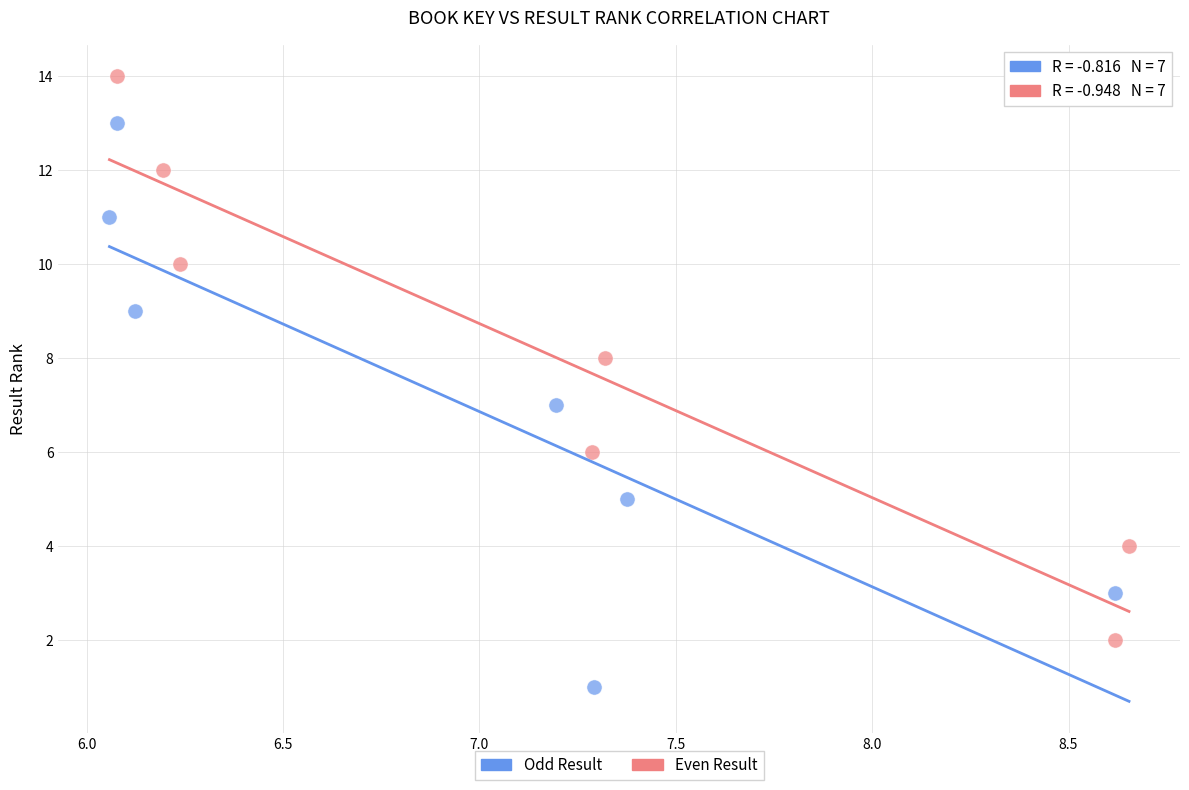

Which series reaches the maximum Y coordinate?

Even Result